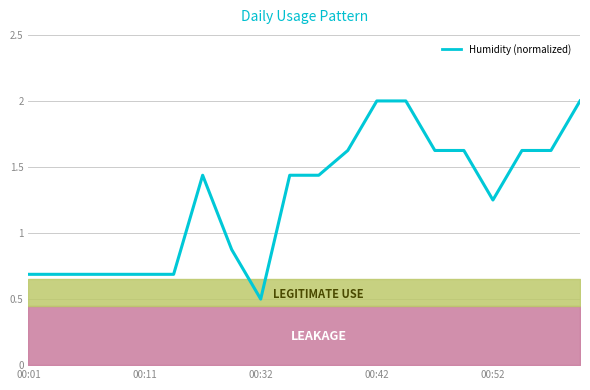

The chart shows a value of 2.0 at 00:42. True or false?

True